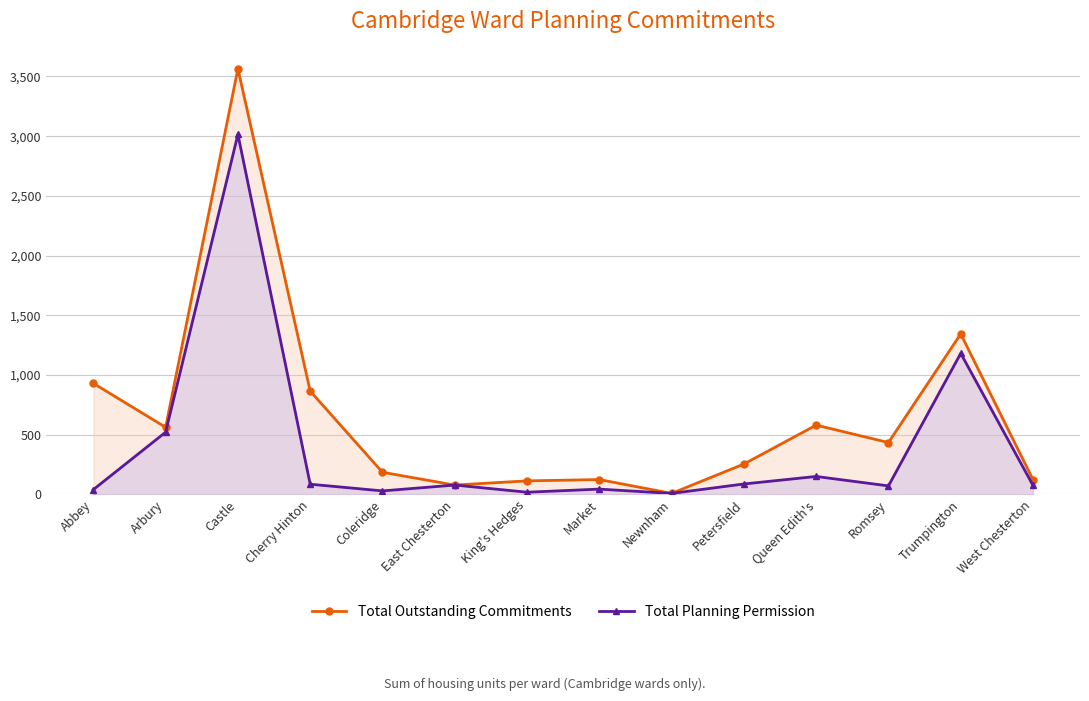

How many data points does each series have?

14